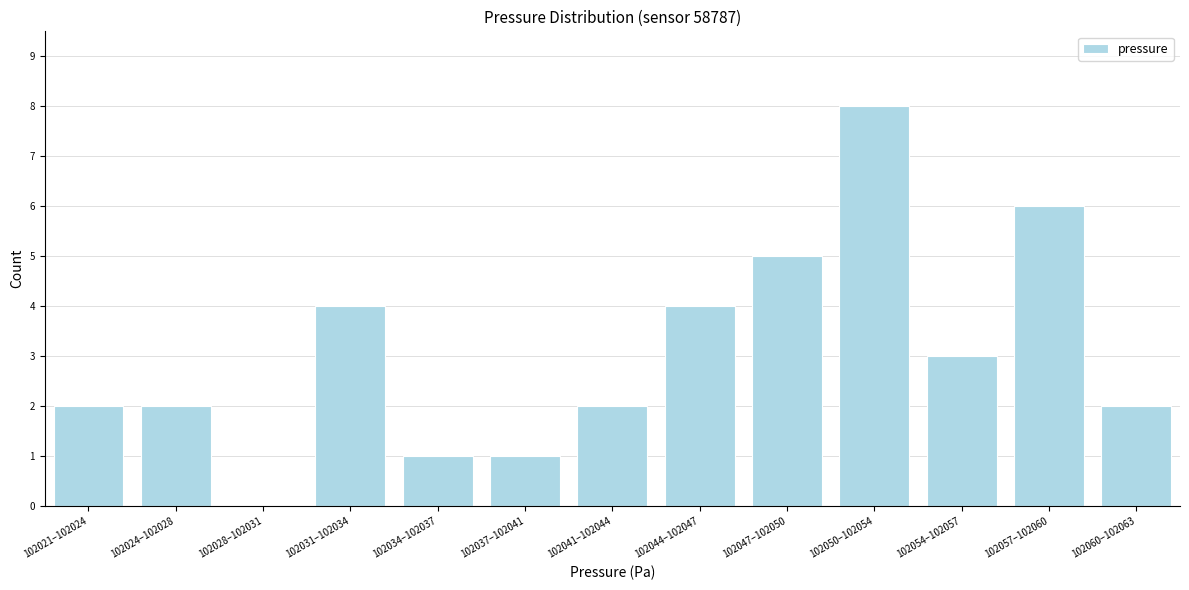

Reading right to left, transcribe all the data shown in this chart.

102060–102063=2	102057–102060=6	102054–102057=3	102050–102054=8	102047–102050=5	102044–102047=4	102041–102044=2	102037–102041=1	102034–102037=1	102031–102034=4	102028–102031=0	102024–102028=2	102021–102024=2